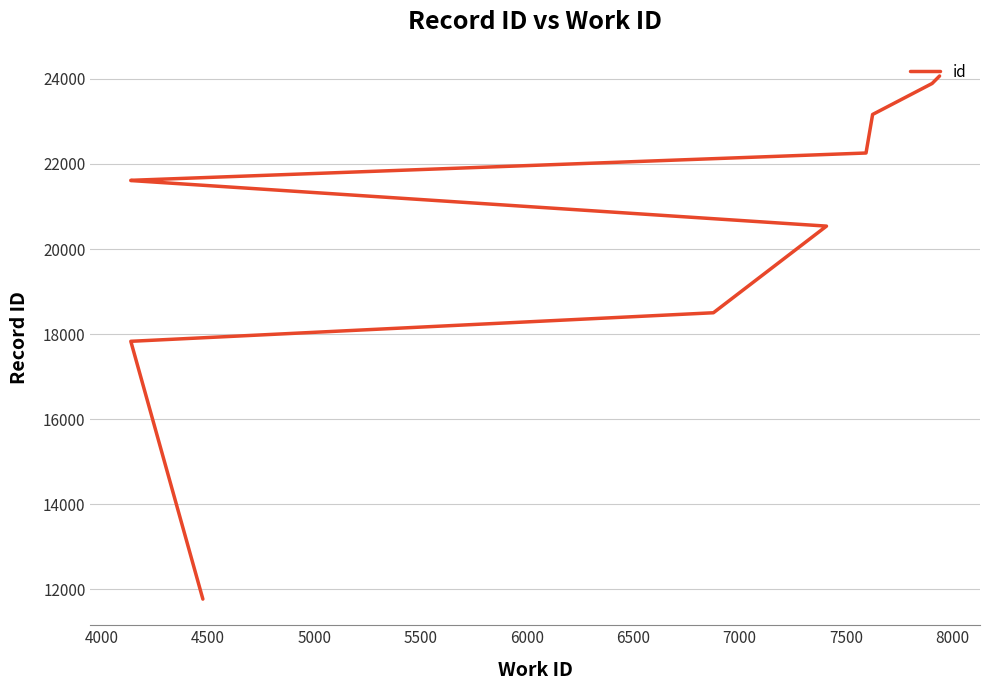

True or false: the data shows 37510 at 8000.

False